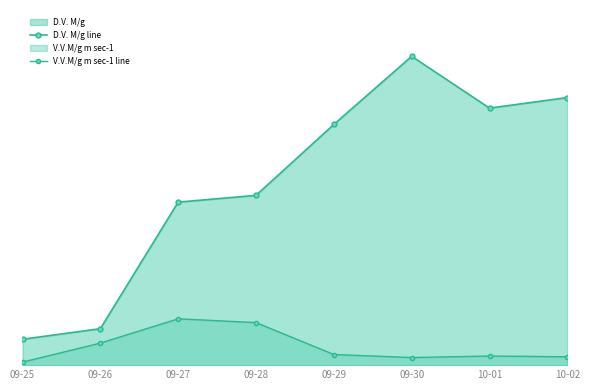

The value of D.V. M/g line at 10-01 is 268.0. True or false?

True